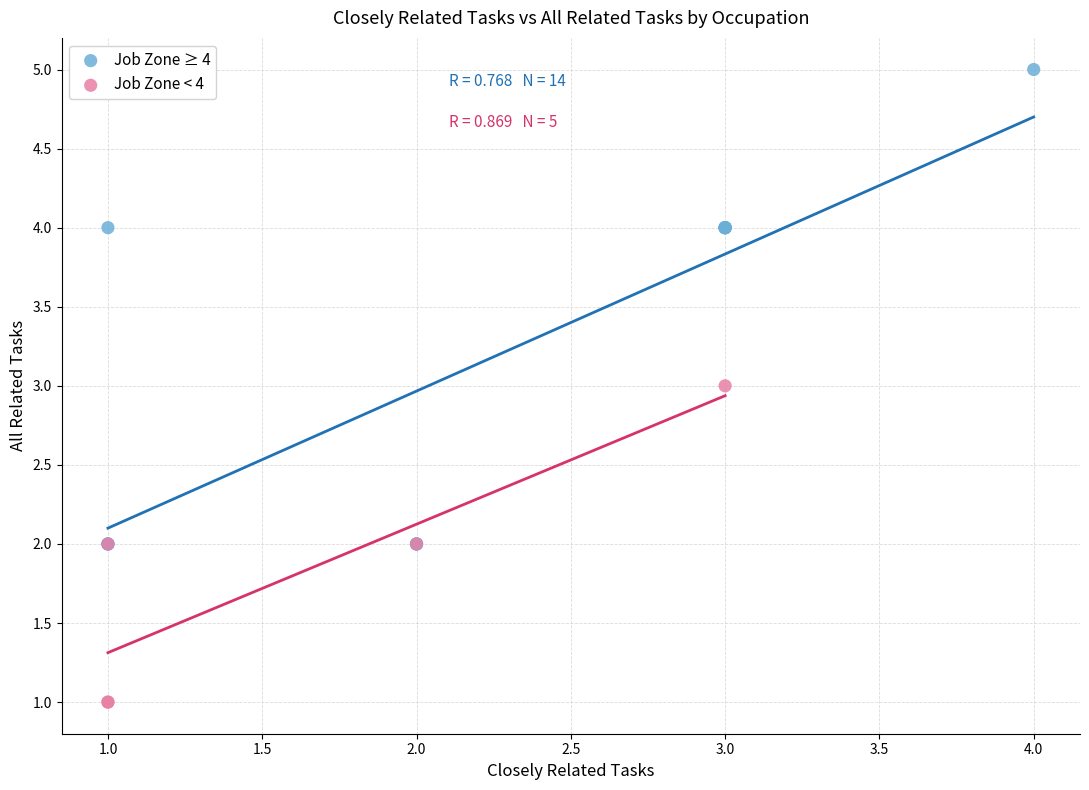

Which series has the largest Y range (max minus min)?

Job Zone ≥ 4